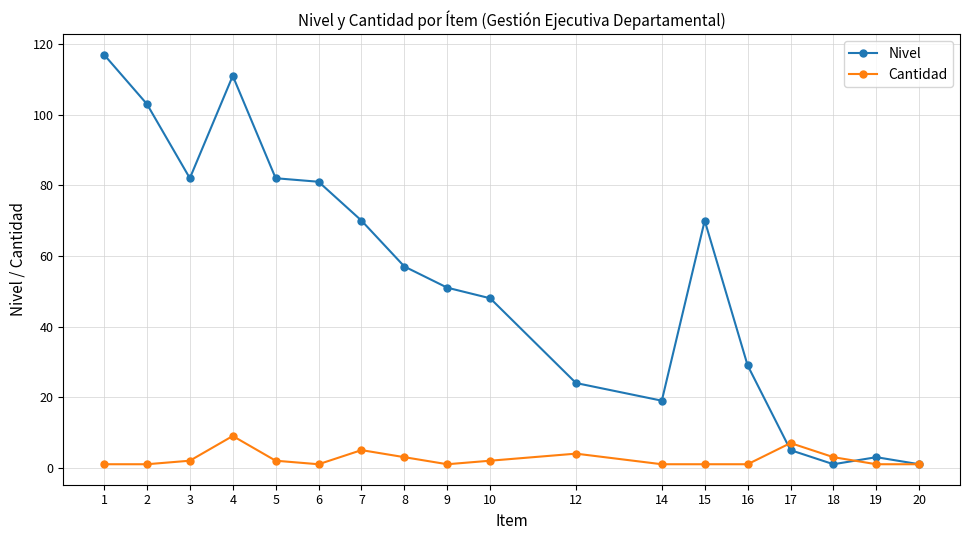

At 5, list the series in order from largest to smallest.

Nivel, Cantidad